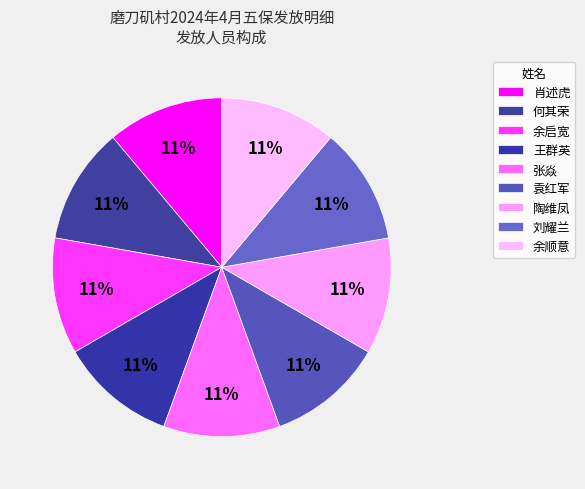

Which has a higher value, 王群英 or 陶维凤?

王群英